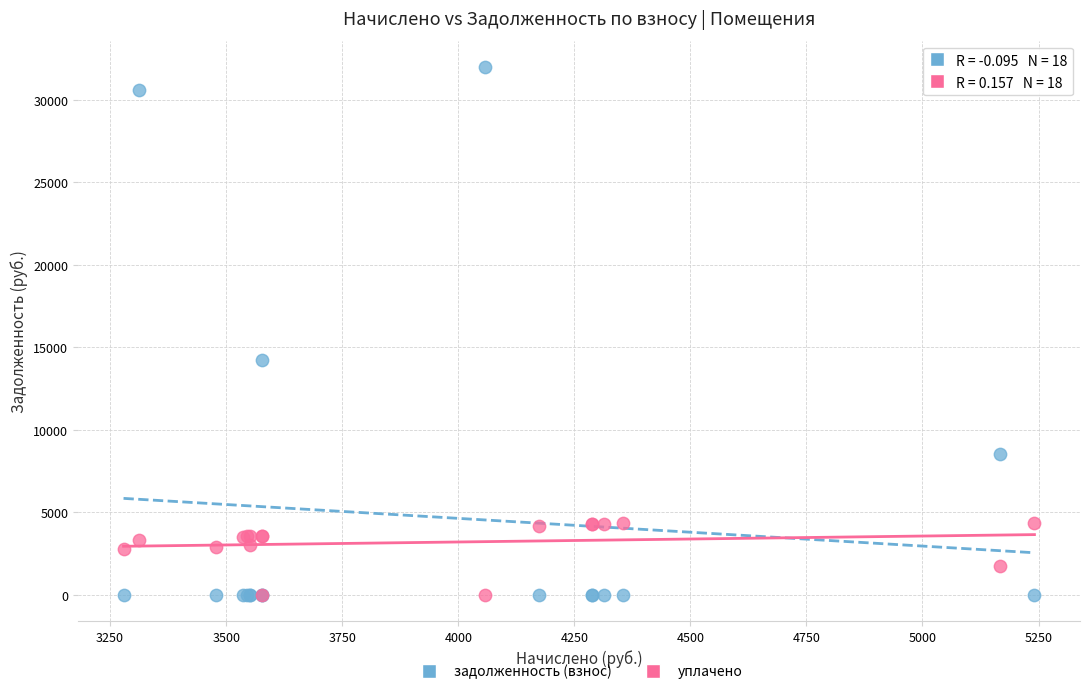

Across all series, what Y value is closest to 15992?

14222.0